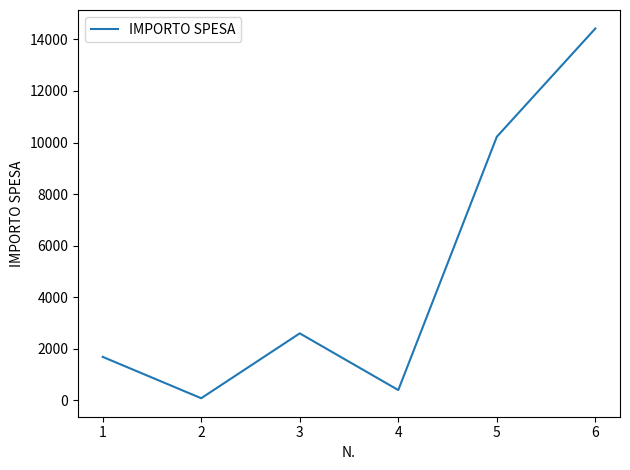

What is the greatest value displayed?

14422.6